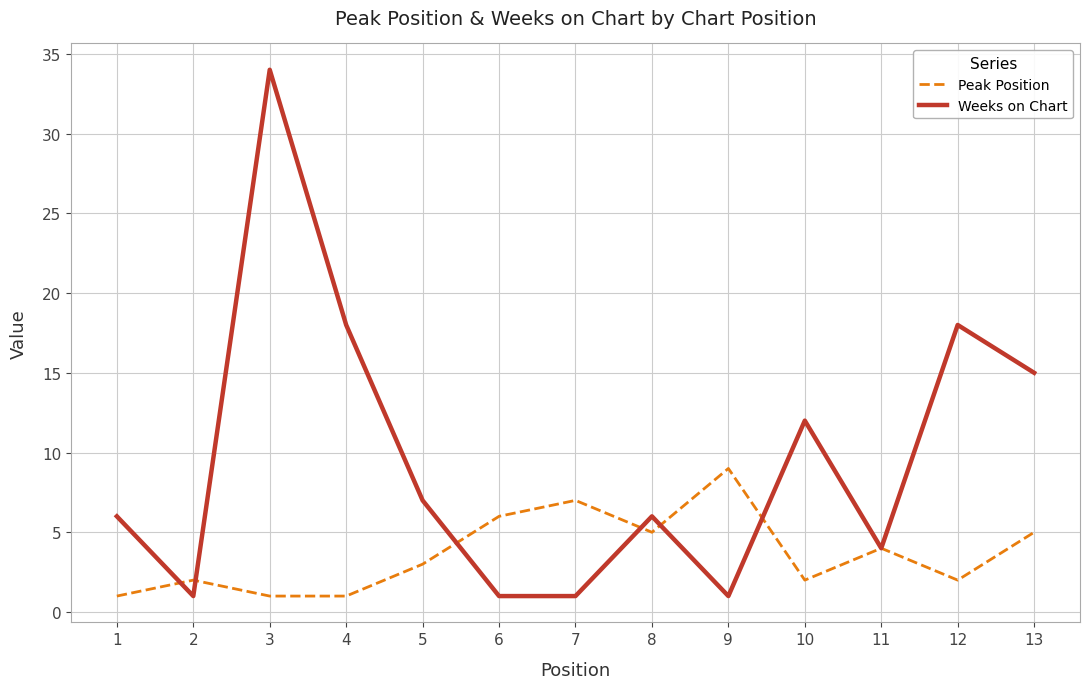

What is the difference between the Weeks on Chart values at 4 and 6?

17